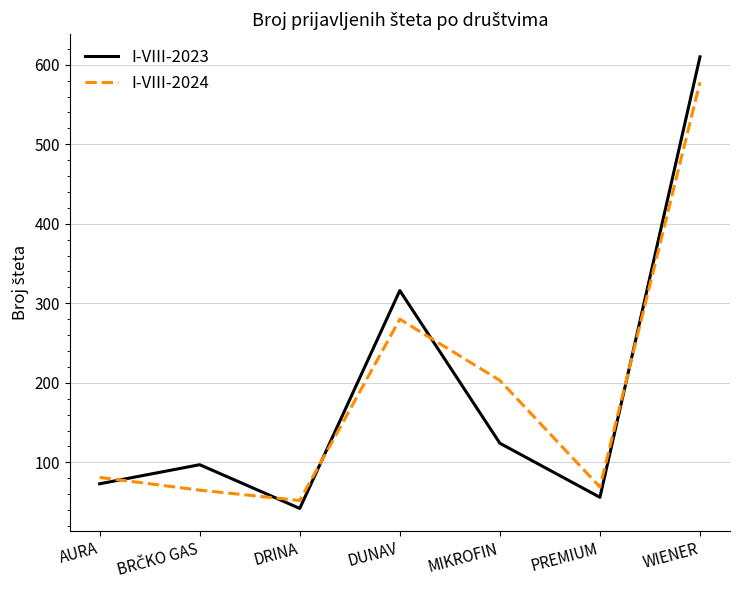

What is the maximum value for I-VIII-2023?

610